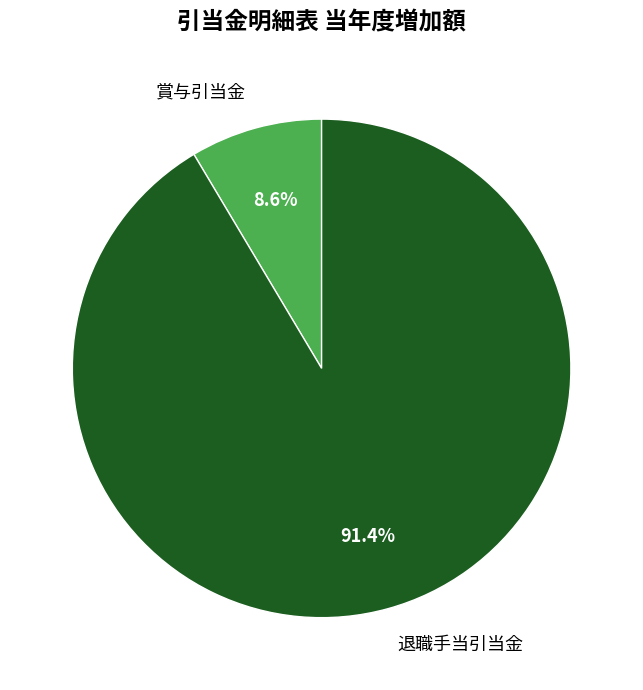

Which has a higher value, 退職手当引当金 or 賞与引当金?

退職手当引当金